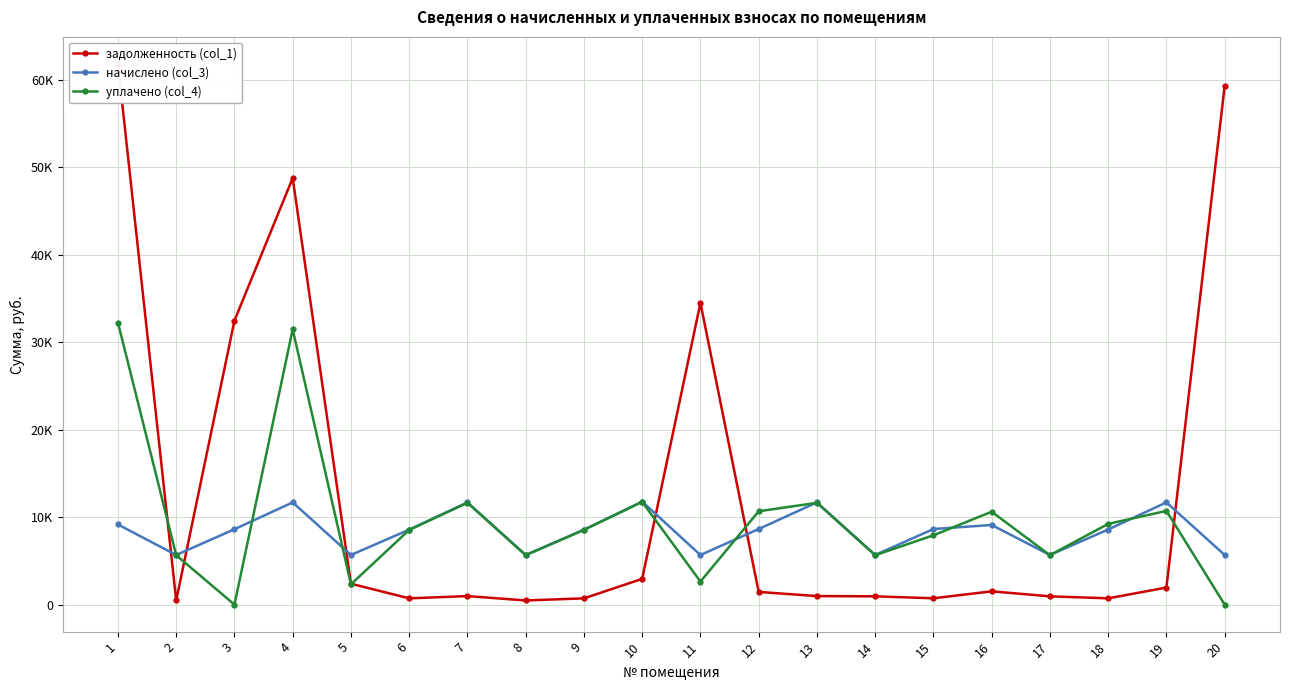

Where is the first local minimum for начислено (col_3)?

2